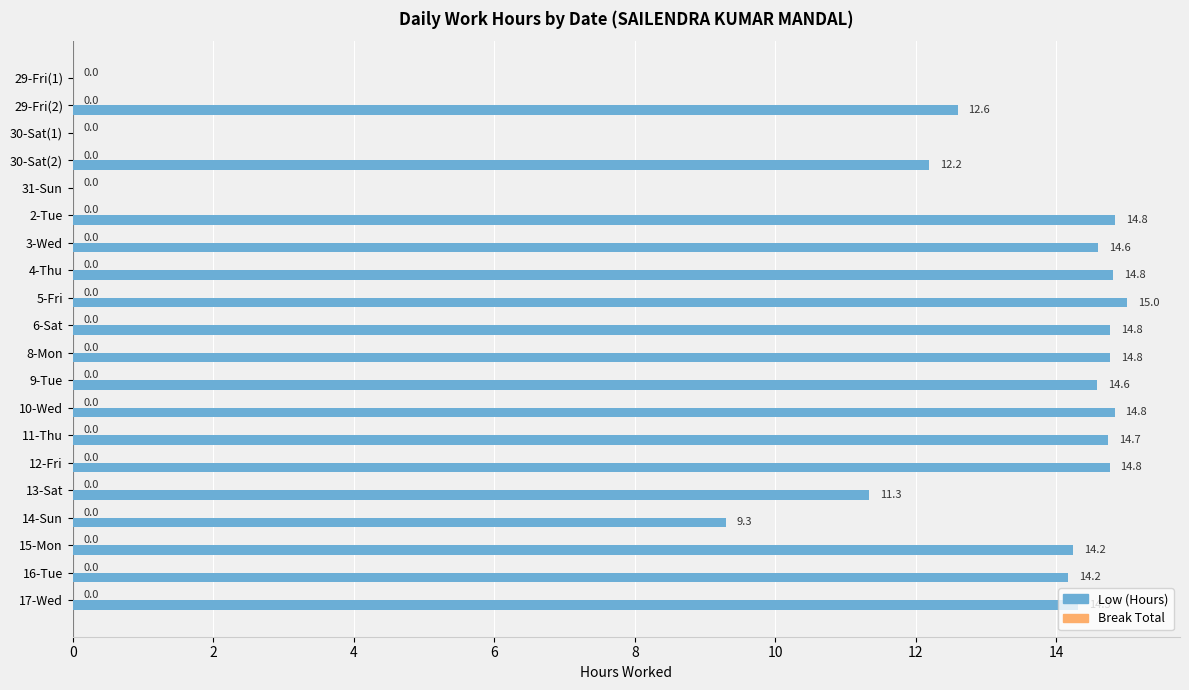

What value does the data have at 17-Wed?

14.3